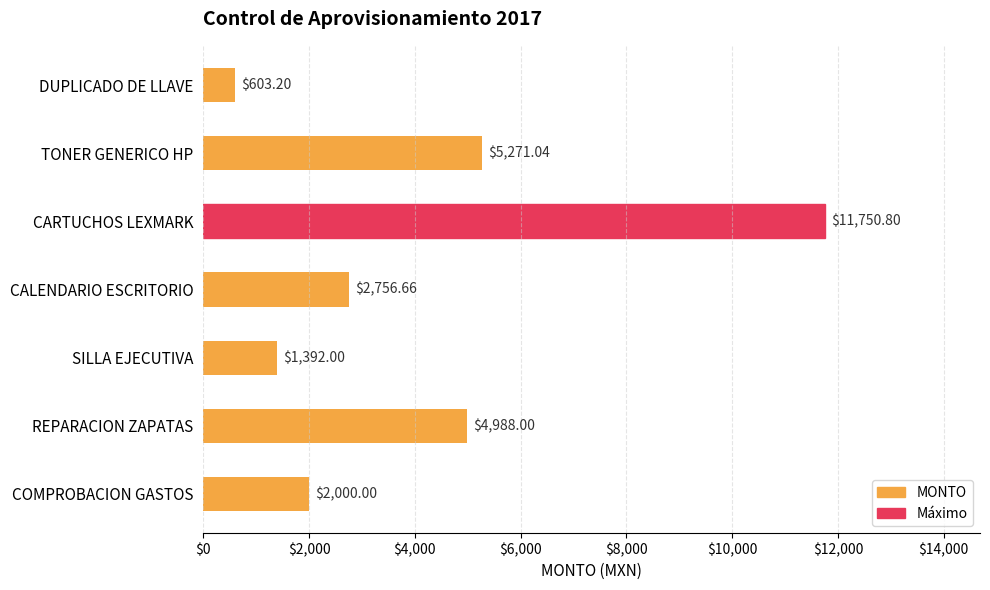

What is the maximum value shown in the chart?

11750.8